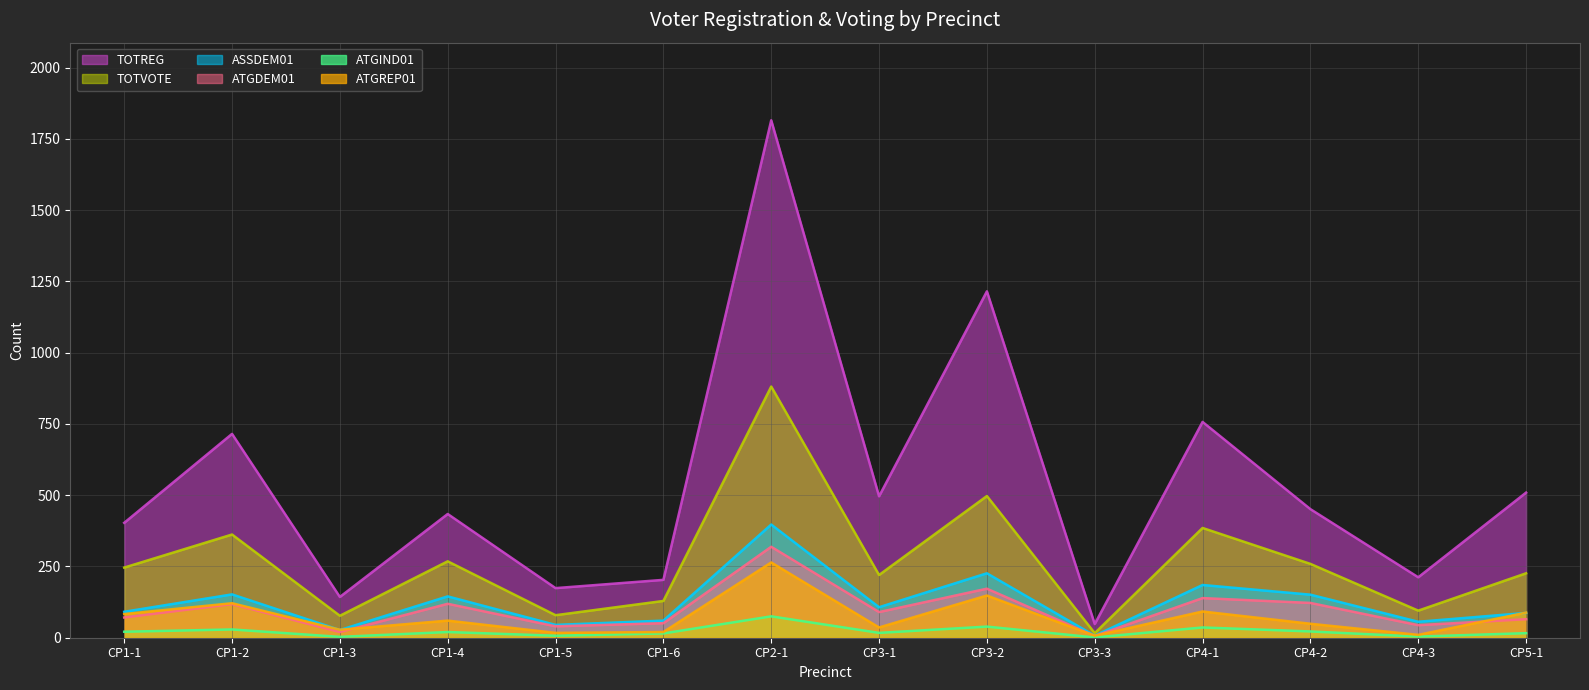

The ATGIND01 series shows 17 at CP3-2. True or false?

False